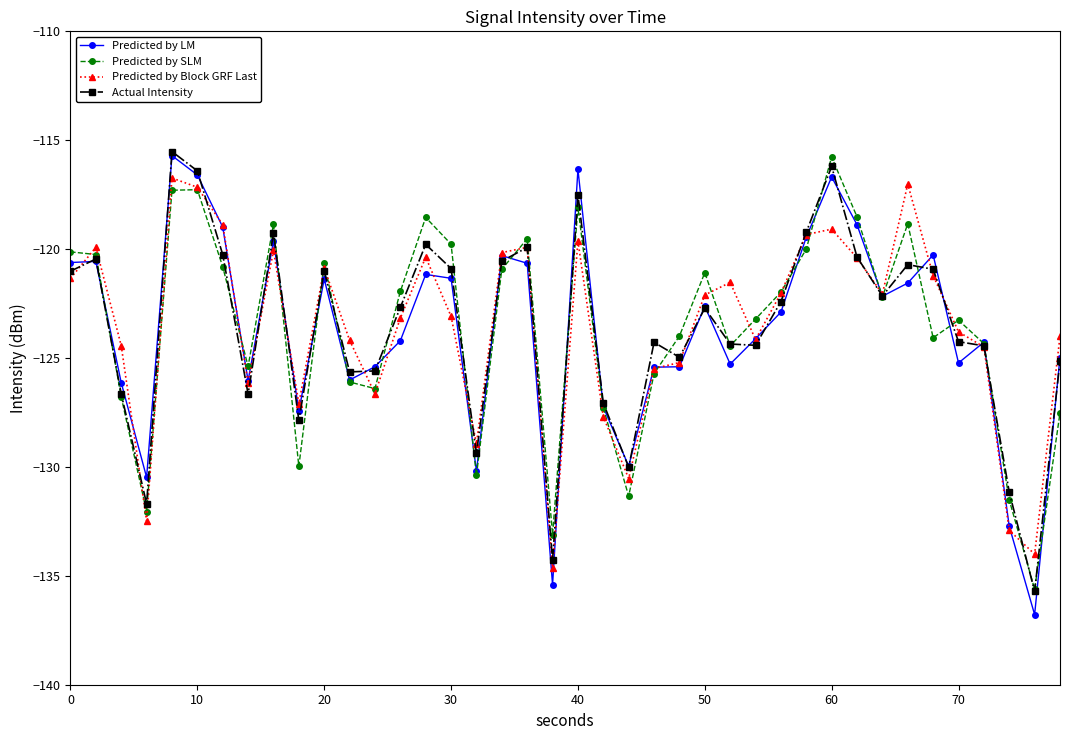

Which series has the largest range (max minus min)?

Predicted by LM